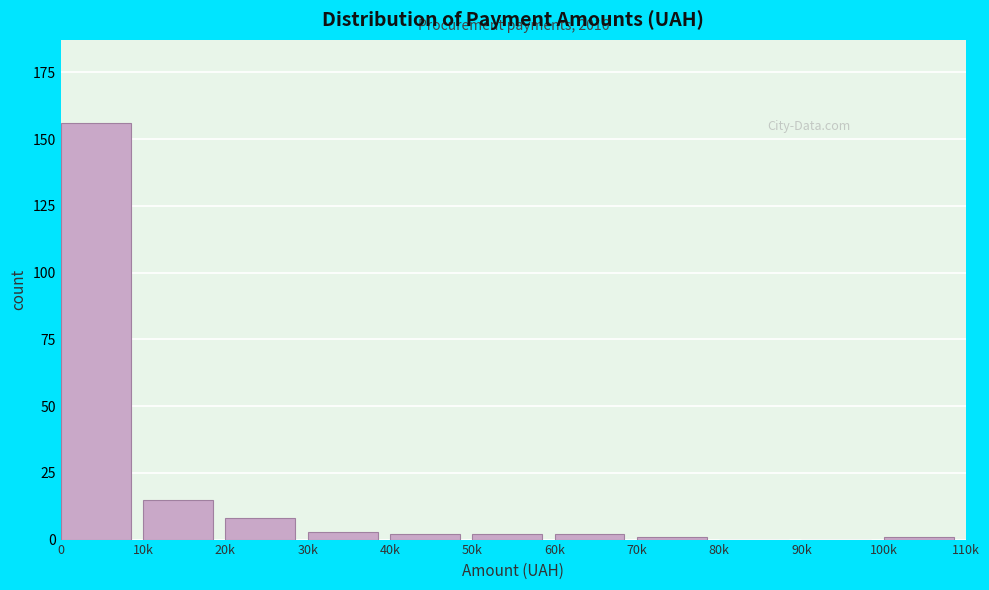

Reading left to right, transcribe all the data shown in this chart.

0=156	10k=15	20k=8	30k=3	40k=2	50k=2	60k=2	70k=1	80k=0	90k=0	100k=1